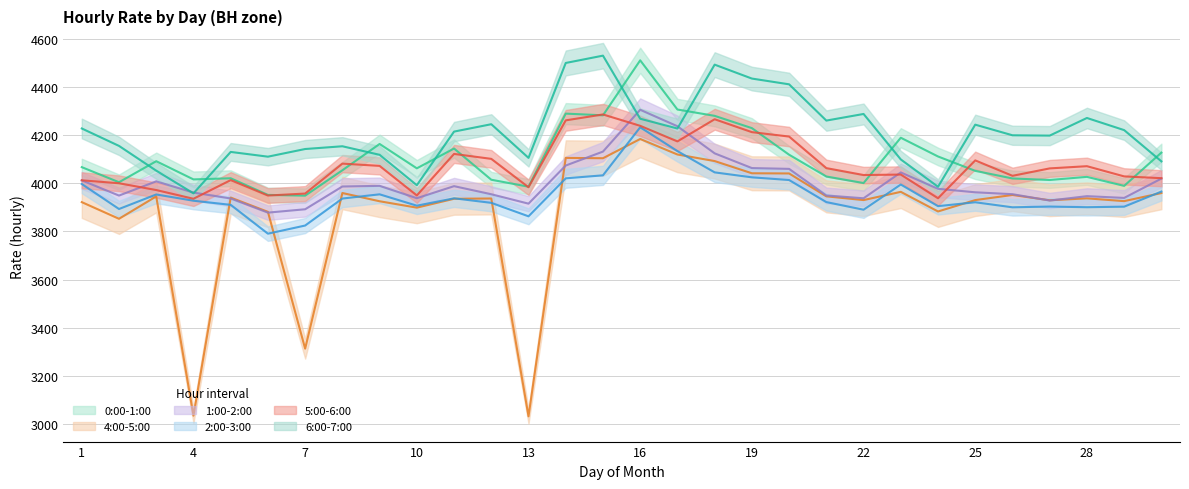

What is the value of the 0:00-1:00 point at the 21st from the left?

4028.0